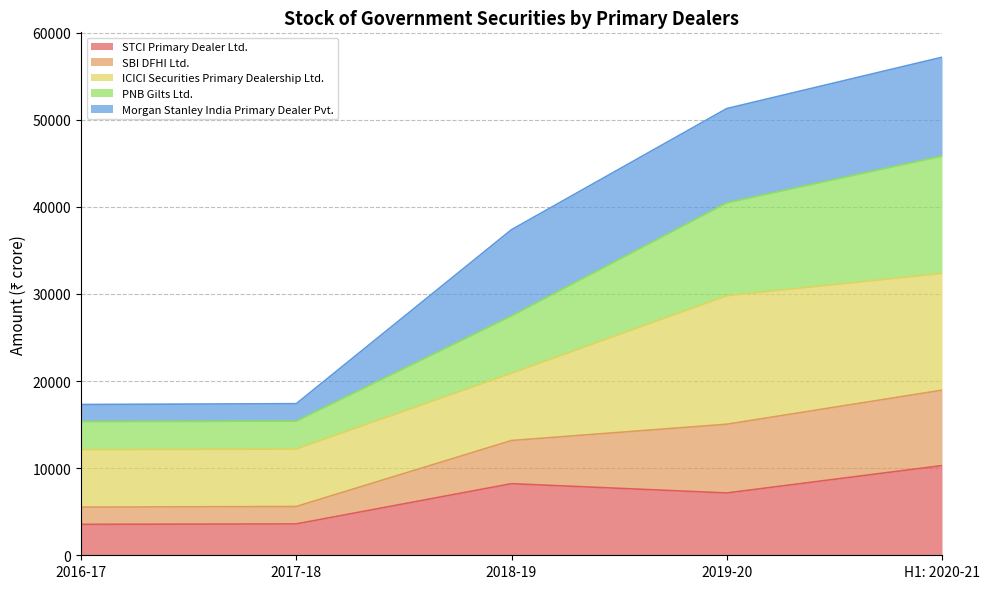

Read the STCI Primary Dealer Ltd. value at 2017-18, to the nearest 50.

3600